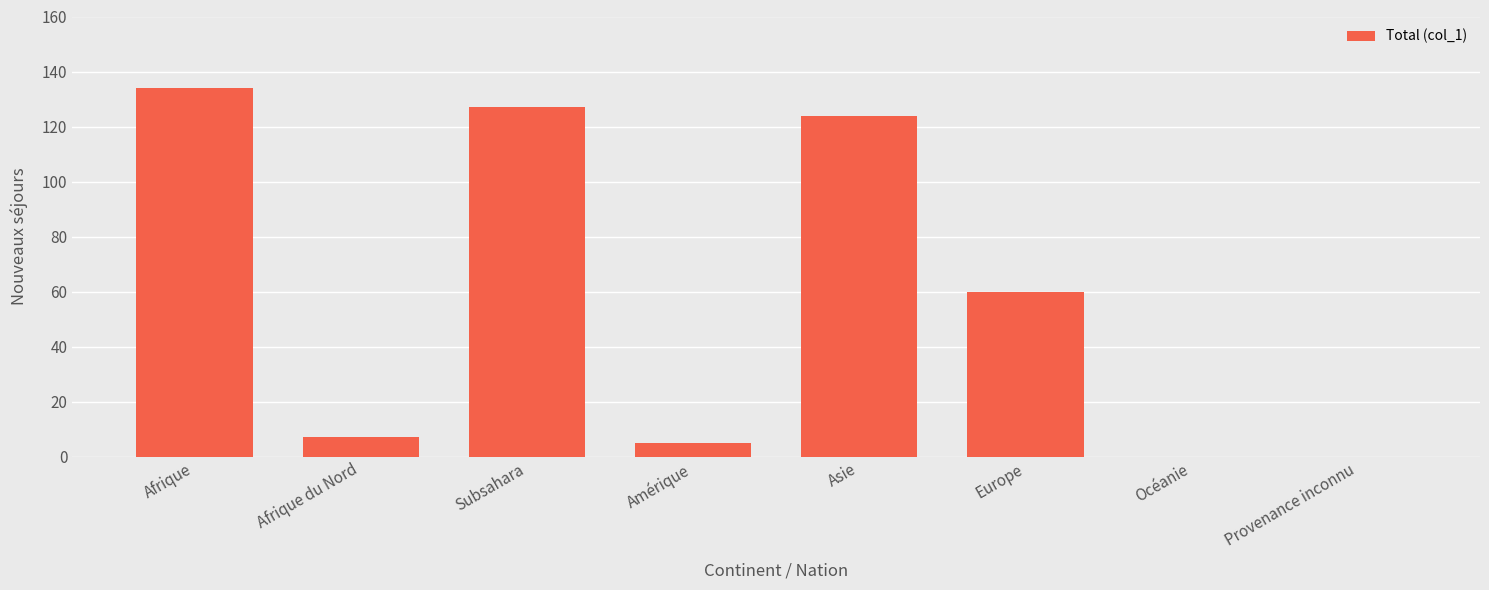

Between Europe and Amérique, which is larger?

Europe